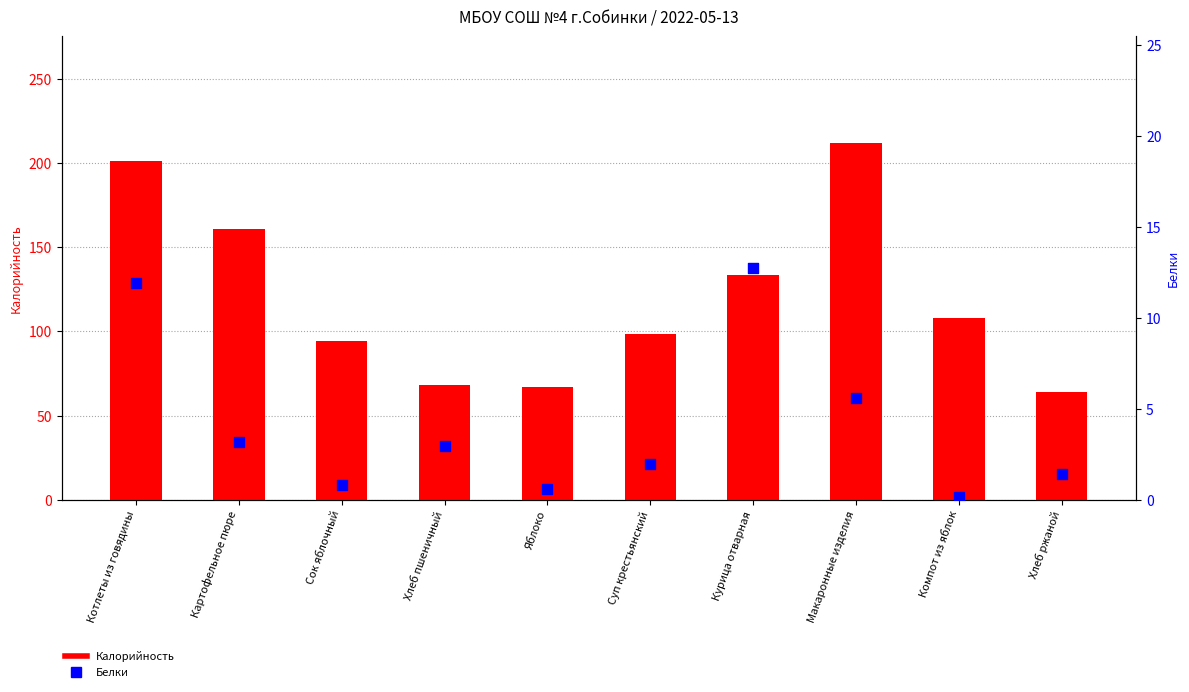

Is the value of Калорийность at Суп крестьянский greater than the value of Белки at Котлеты из говядины?

Yes